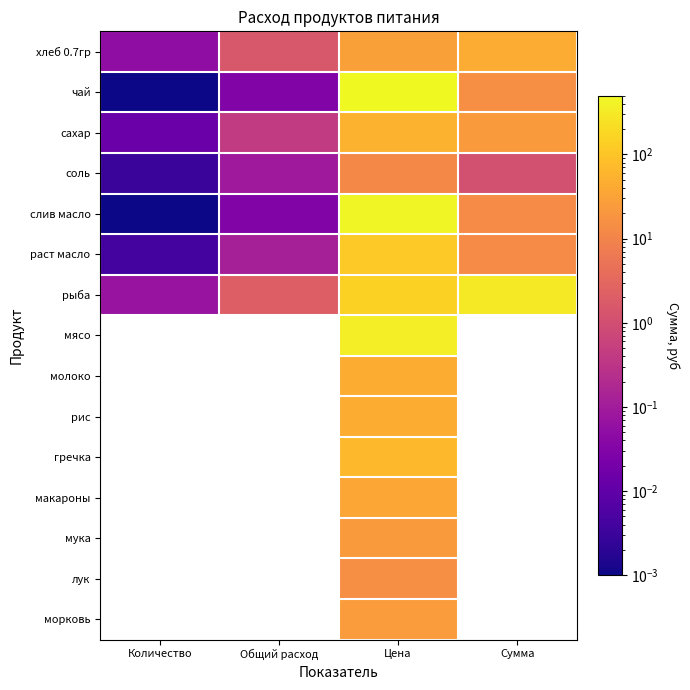

How many data points does each series have?

4